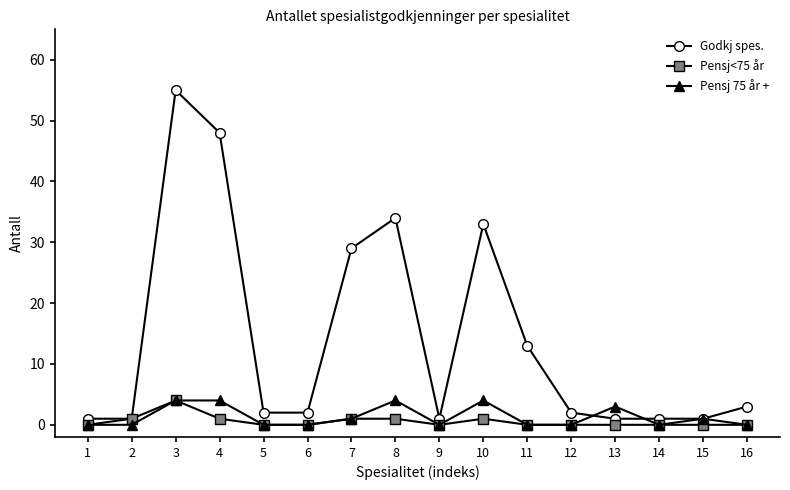

Which series has the widest spread of values?

Godkj spes.